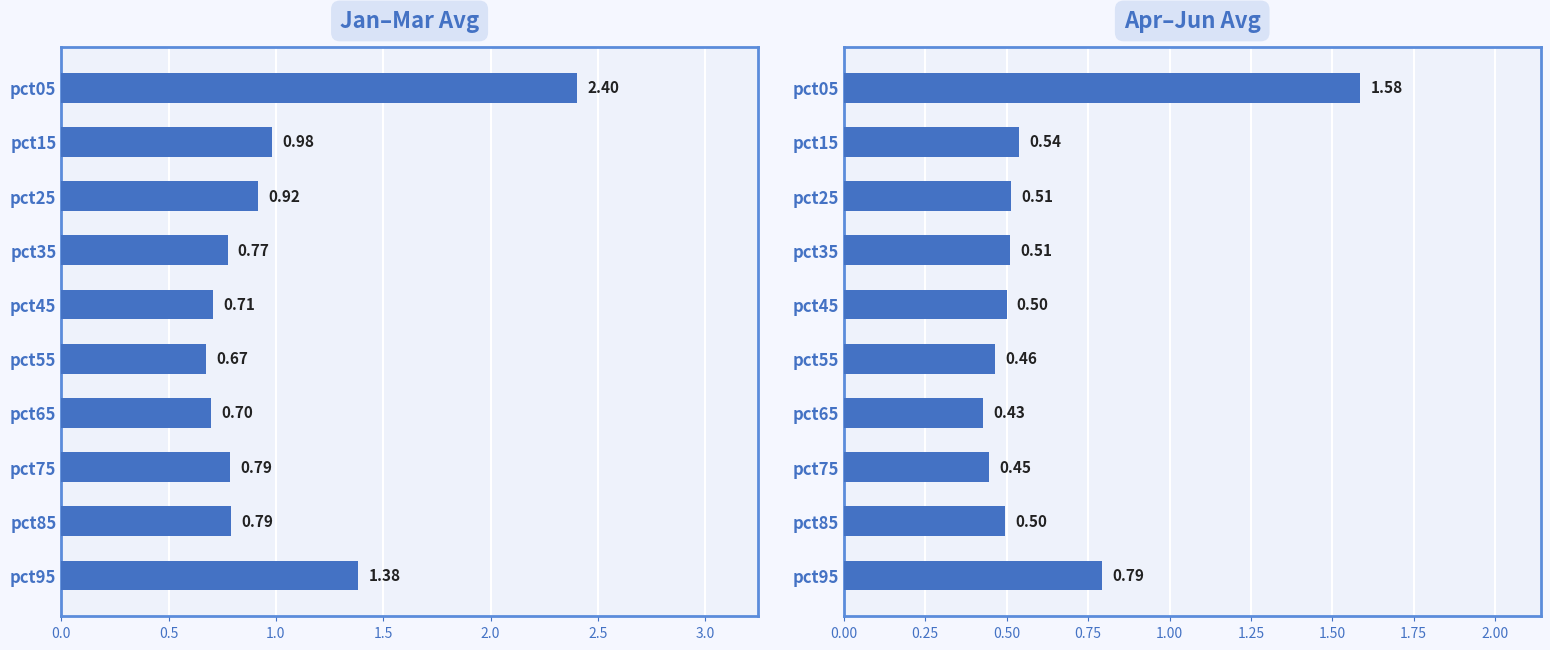

Which series changed the most between pct15 and pct95?

Jan–Mar Avg